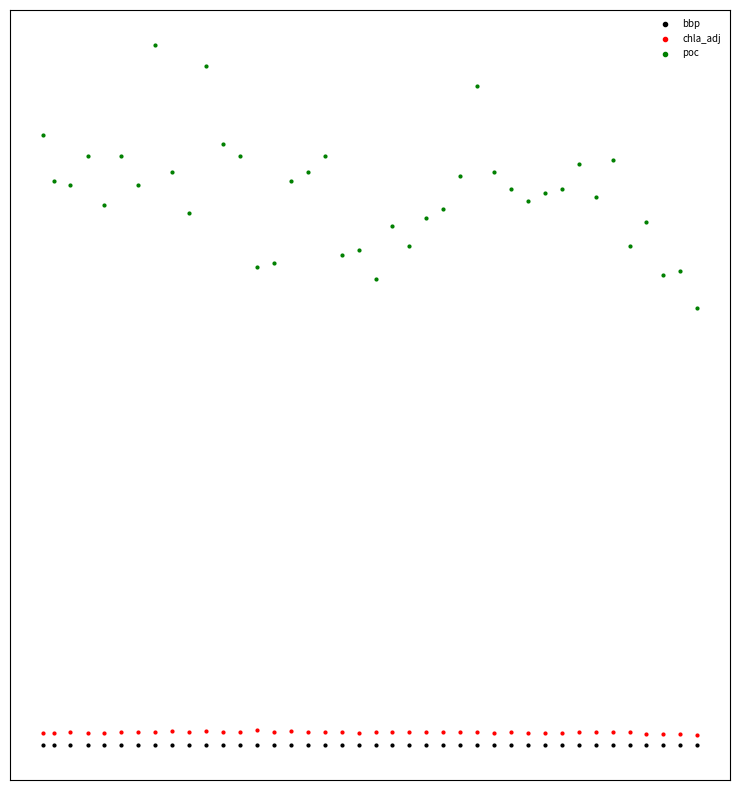

Which series has the largest Y range (max minus min)?

poc